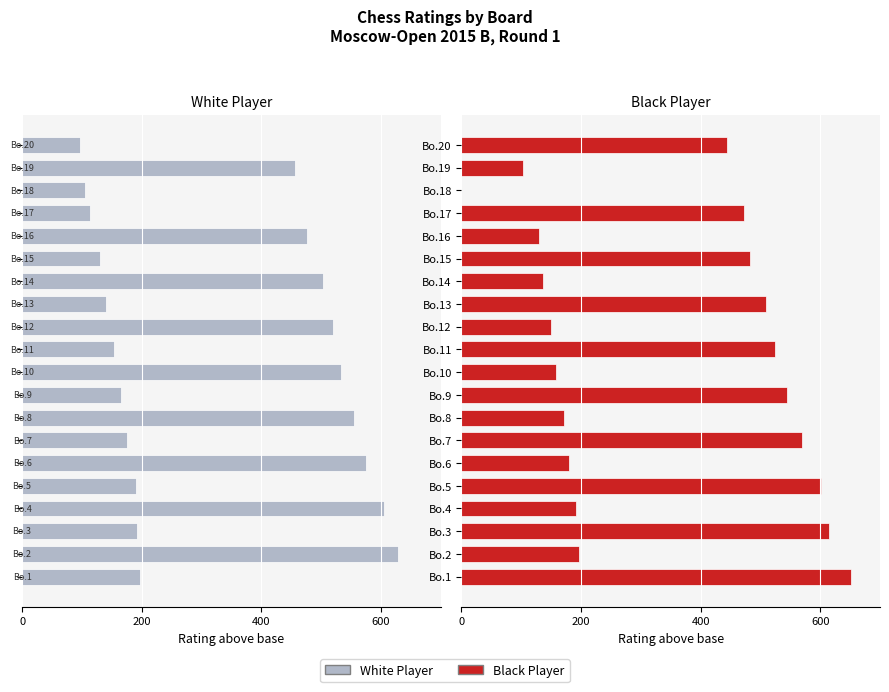

Which series has the largest range (max minus min)?

Black Player